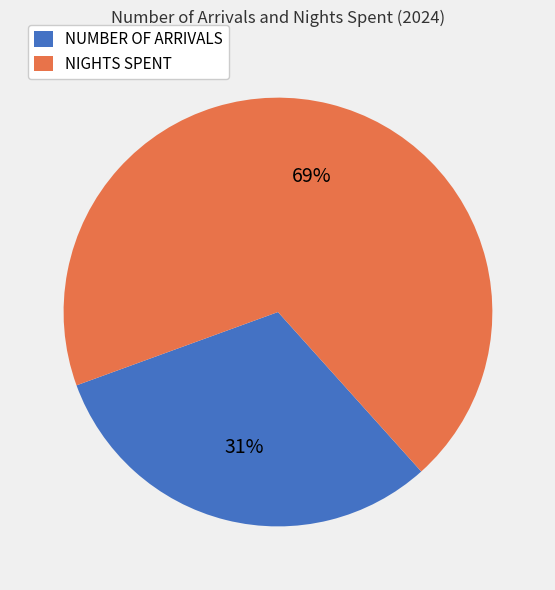

Is the sum of NUMBER OF ARRIVALS and NIGHTS SPENT greater than half?

Yes